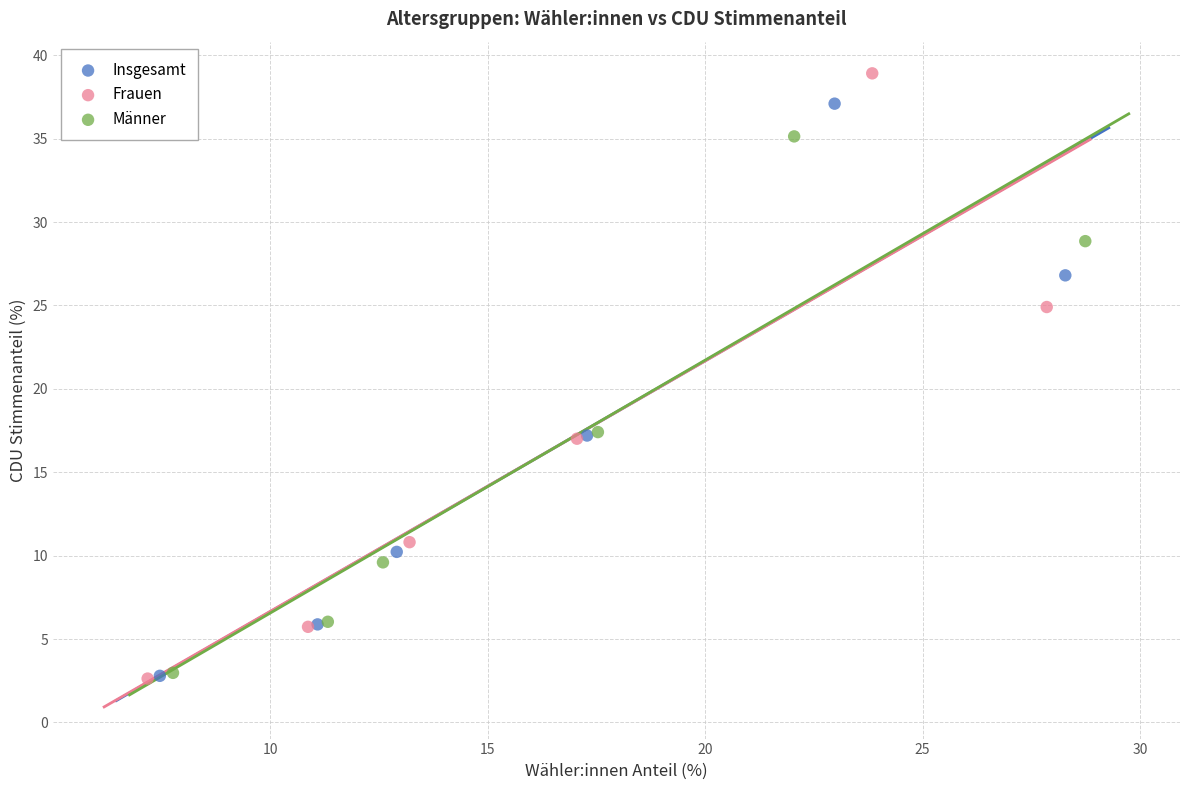

Which series reaches the maximum Y coordinate?

Frauen